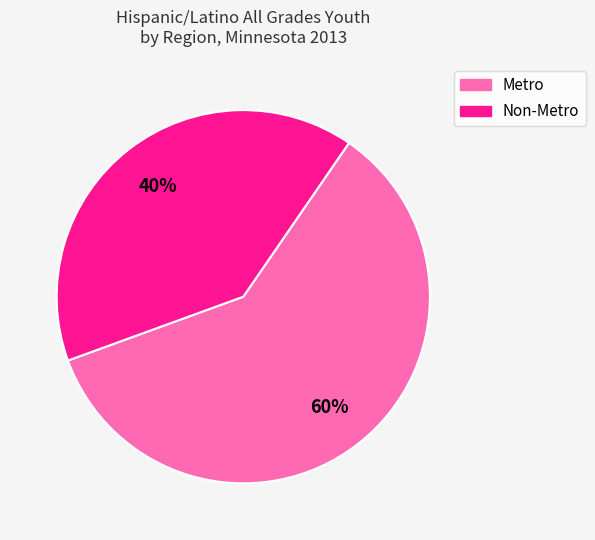

Which slice is the smallest?

Non-Metro